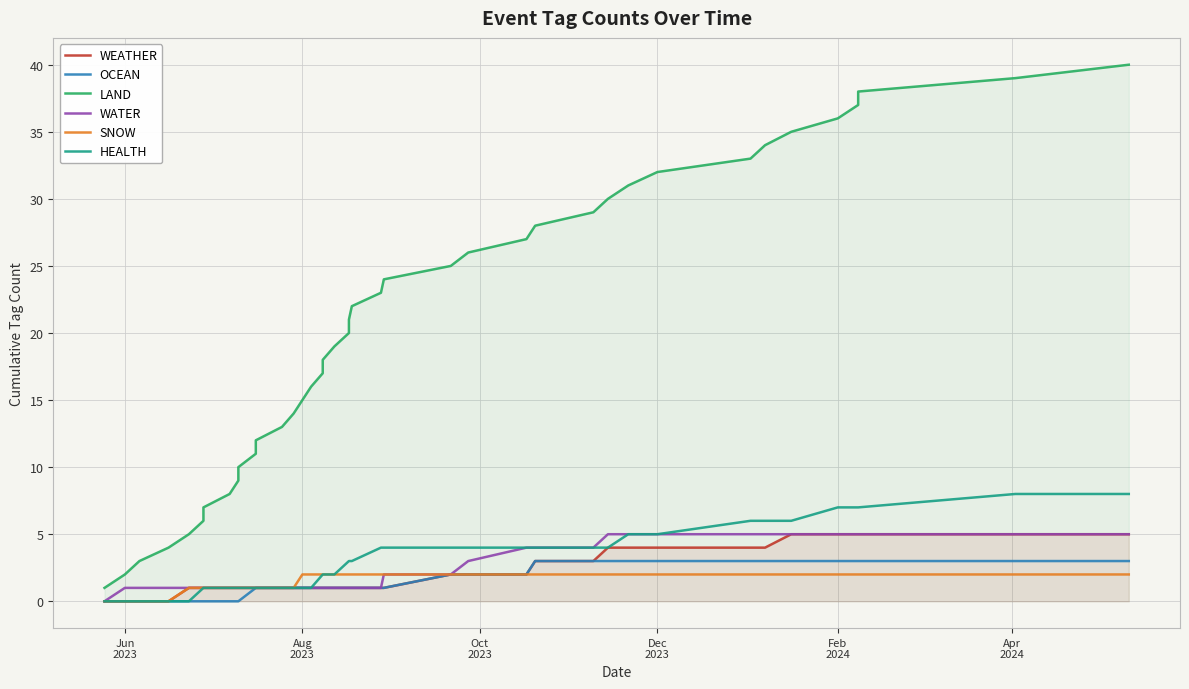

At how many categories does at least one series exceed 39?

1